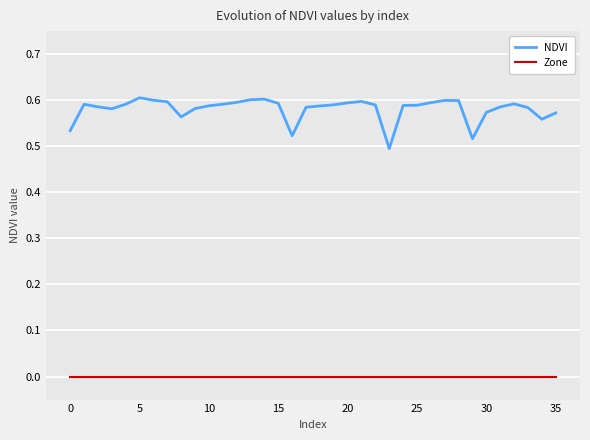

List the series in order of their overall mean, highest first.

NDVI, Zone